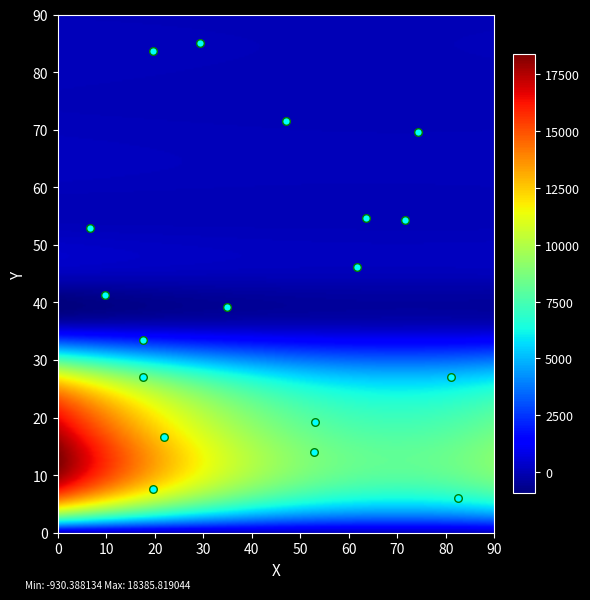

What is the range of X values (max minus min)?

75.9